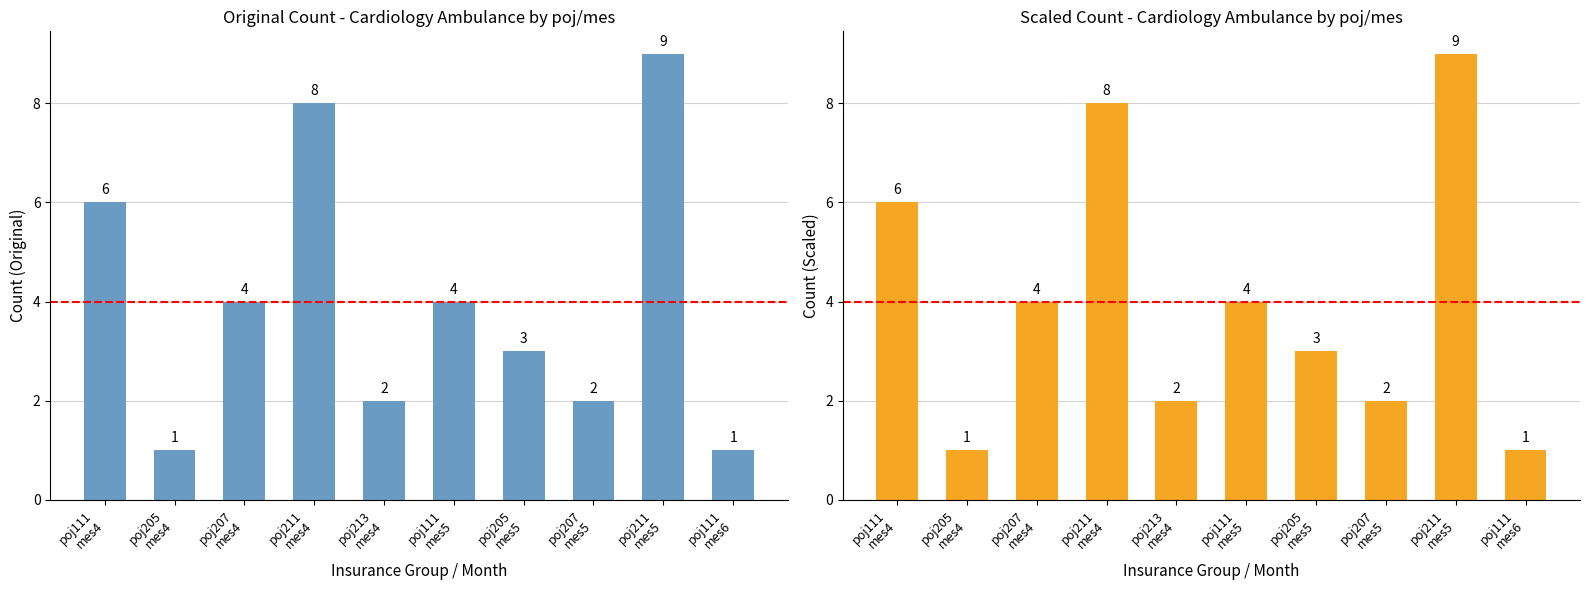

Reading right to left, what are all the values shown in this chart?

poj111
mes6=1	poj211
mes5=9	poj207
mes5=2	poj205
mes5=3	poj111
mes5=4	poj213
mes4=2	poj211
mes4=8	poj207
mes4=4	poj205
mes4=1	poj111
mes4=6